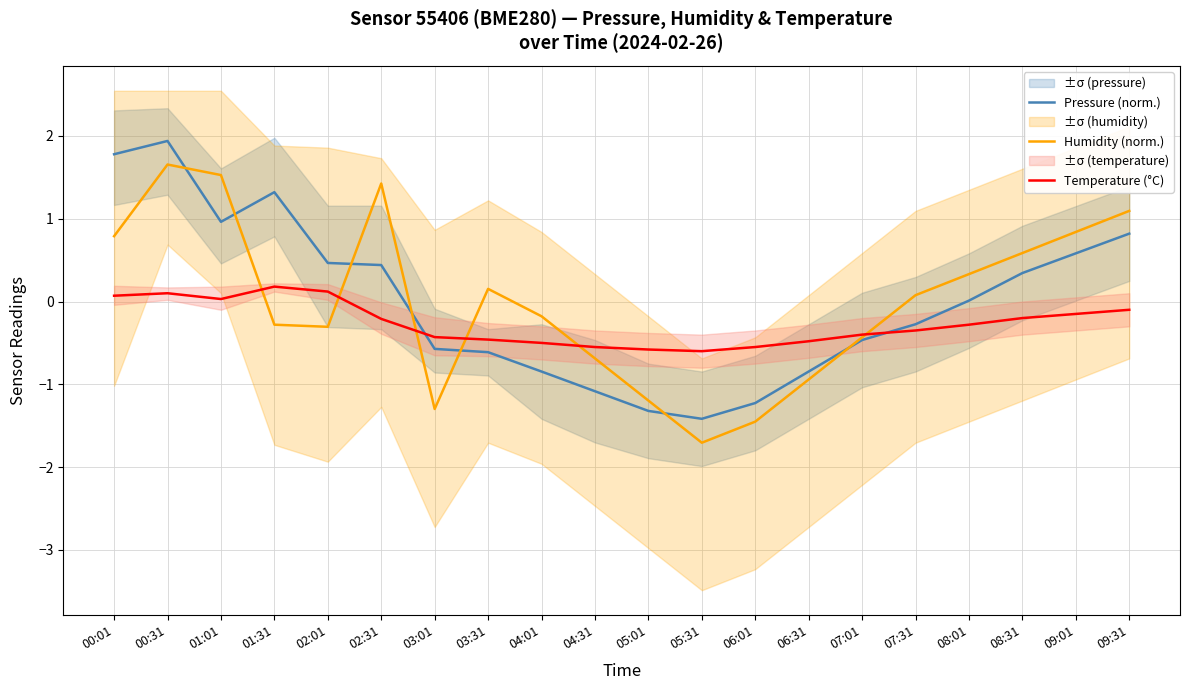

Reading left to right, extract all data points from this chart.

Pressure (norm.): 1.8	1.9	1.0	1.3	0.5	0.4	-0.6	-0.6	-0.8	-1.1	-1.3	-1.4	-1.2	-0.8	-0.5	-0.3	0.0	0.3	0.6	0.8
Humidity (norm.): 0.8	1.7	1.5	-0.3	-0.3	1.4	-1.3	0.2	-0.2	-0.7	-1.2	-1.7	-1.5	-0.9	-0.4	0.1	0.3	0.6	0.8	1.1
Temperature (°C): 0.1	0.1	0.0	0.2	0.1	-0.2	-0.4	-0.5	-0.5	-0.6	-0.6	-0.6	-0.6	-0.5	-0.4	-0.3	-0.3	-0.2	-0.1	-0.1